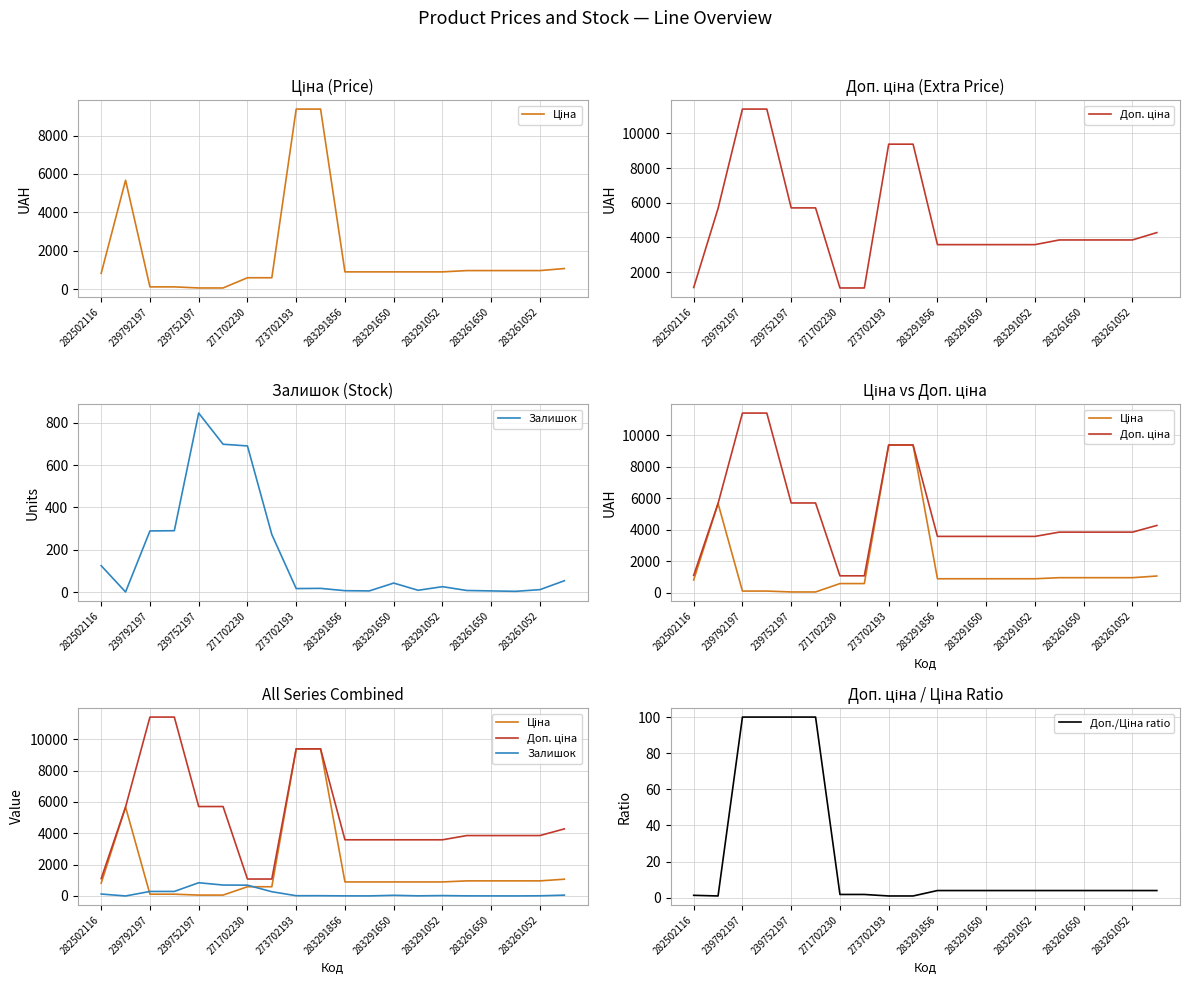

Which series has the largest range (max minus min)?

Доп. ціна